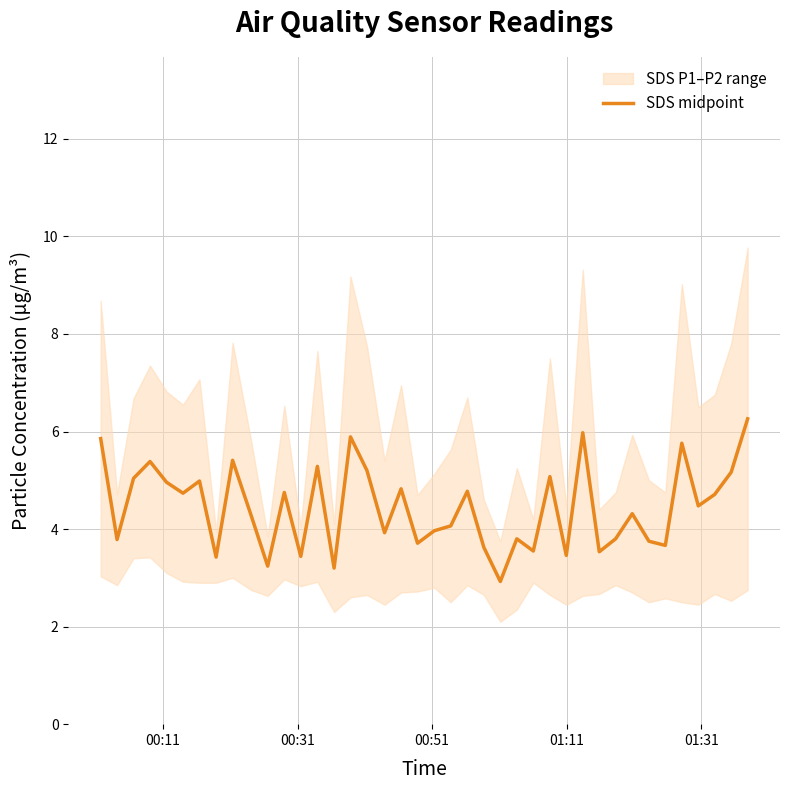

How many data points does each series have?

40